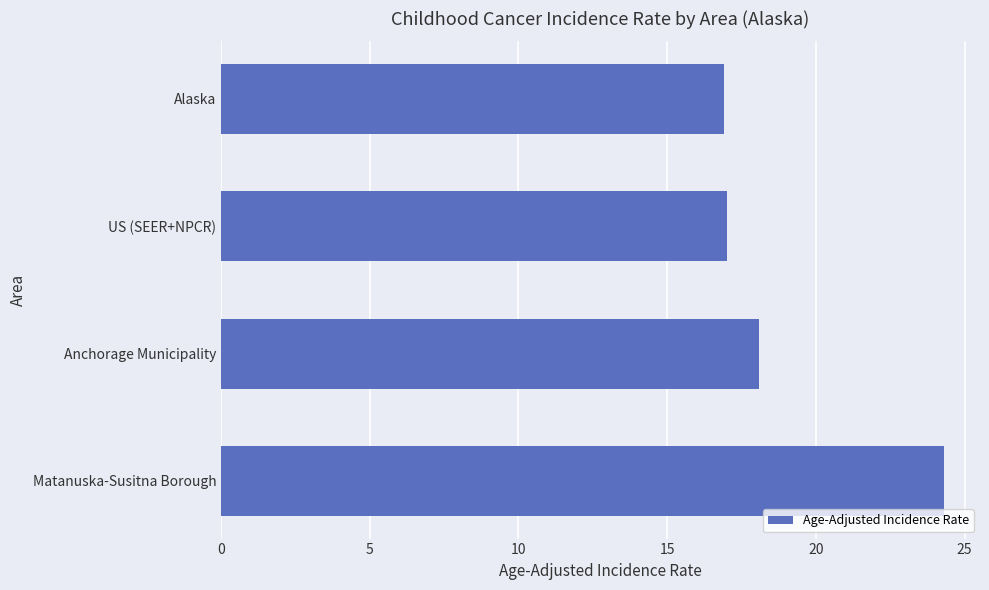

Count the number of data series in this chart.

1